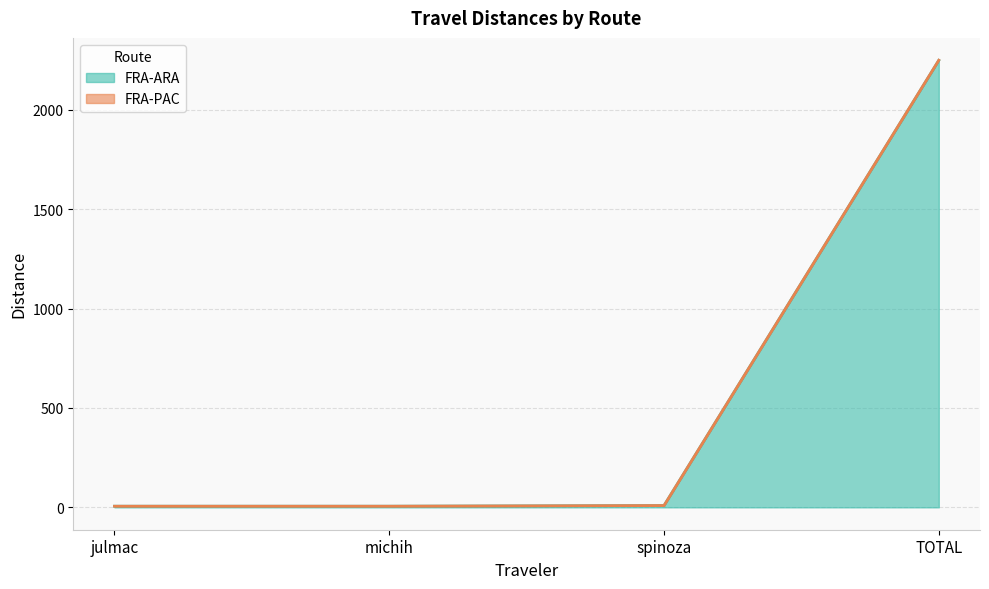

How many lines are shown in the chart?

2